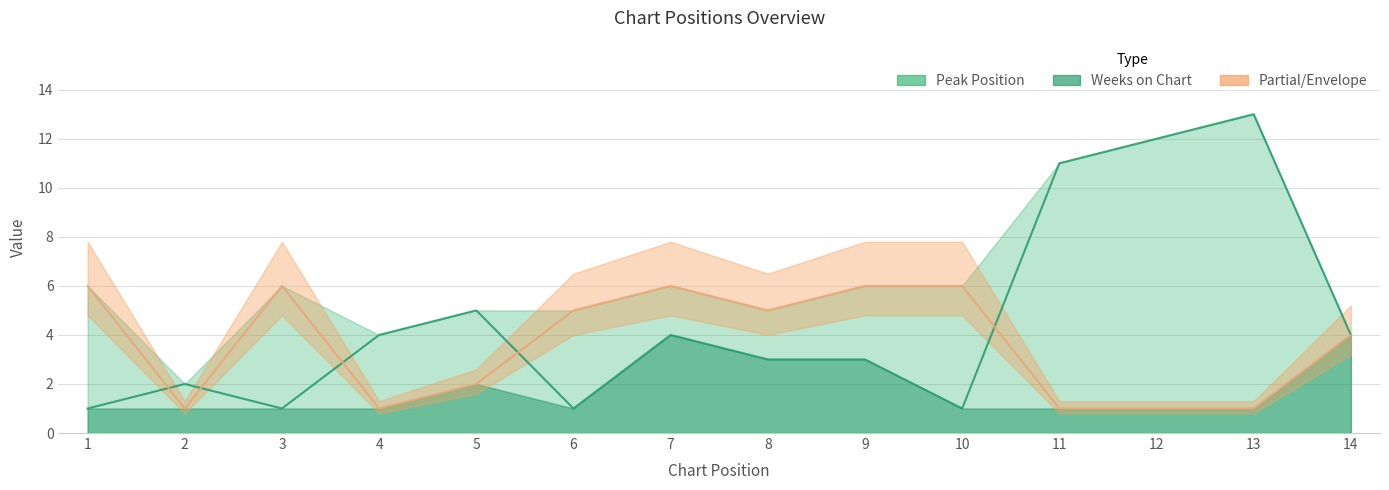

What is the value of the Weeks on Chart point at the 13th from the left?

1